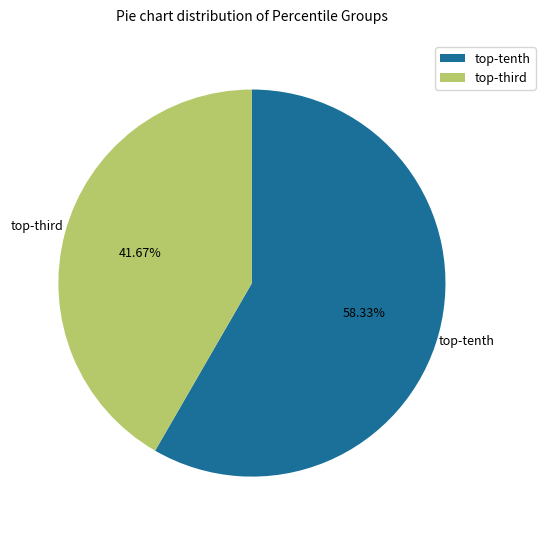

Which slice is the largest?

top-tenth